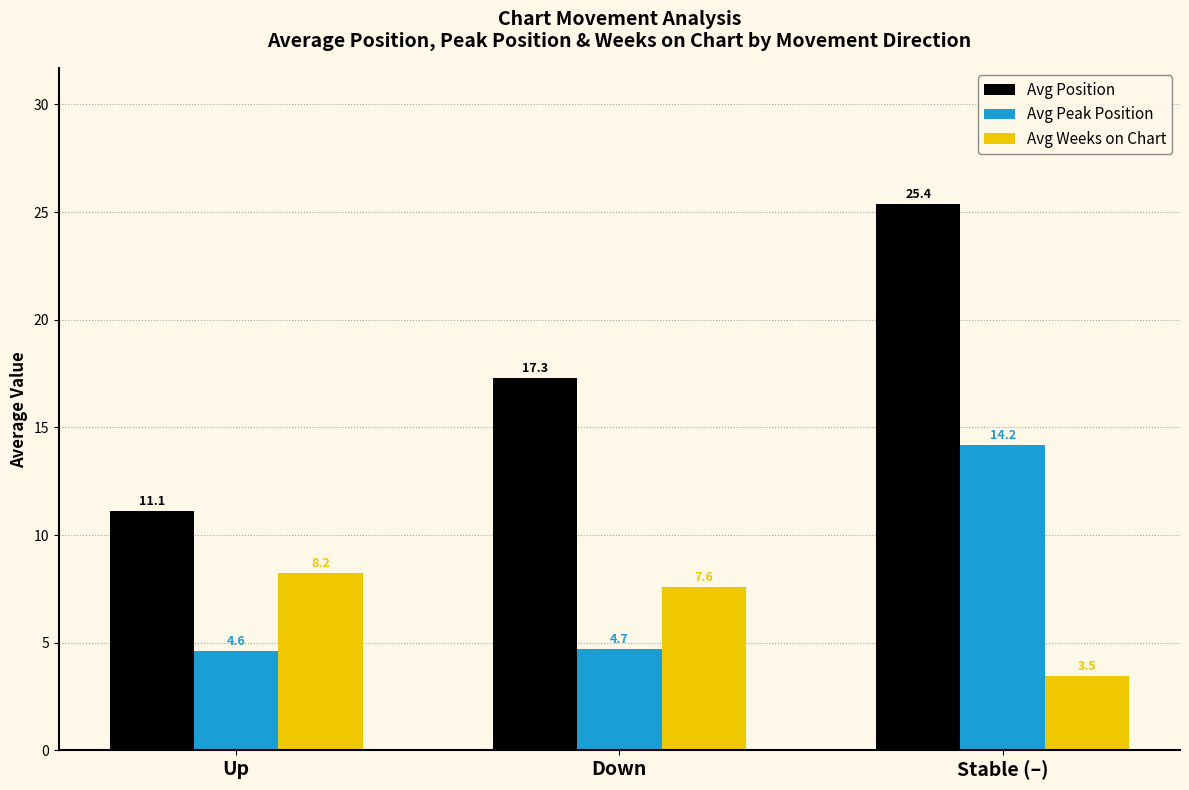

The Avg Weeks on Chart series shows 2.4 at Up. True or false?

False